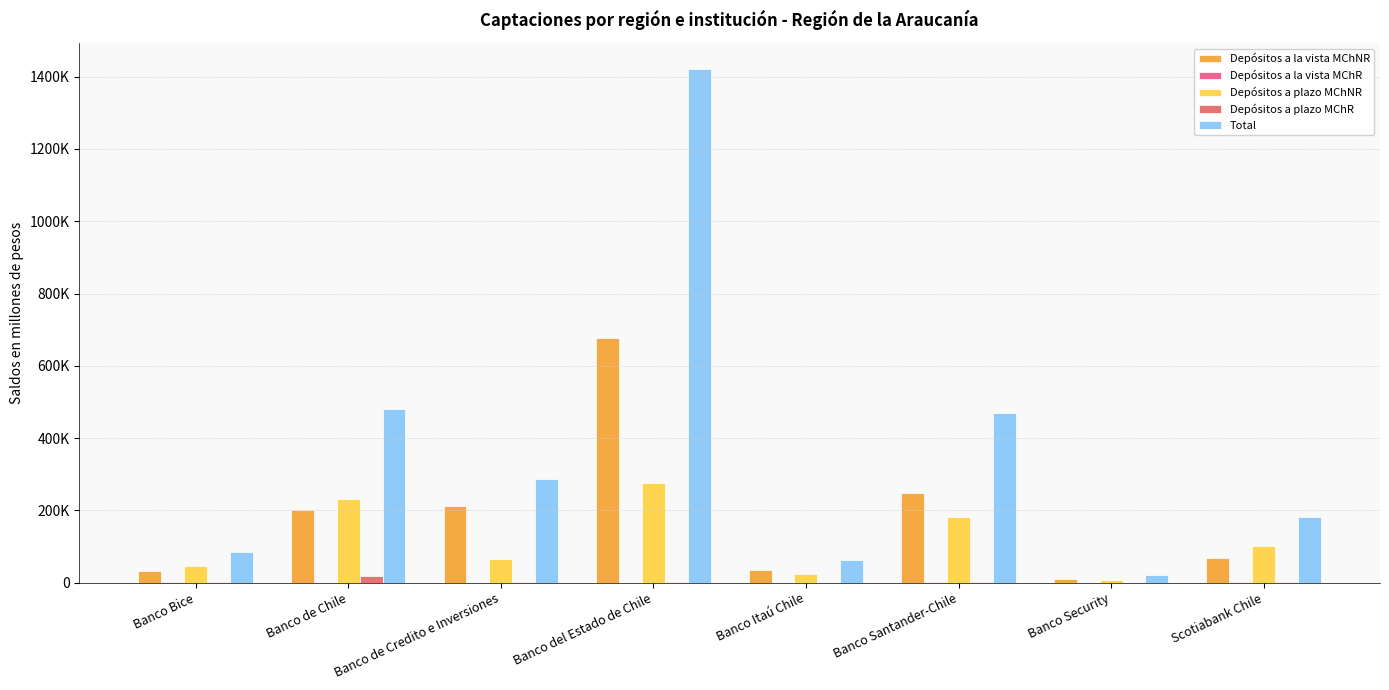

Are the bars grouped side by side (vs. stacked)?

Yes